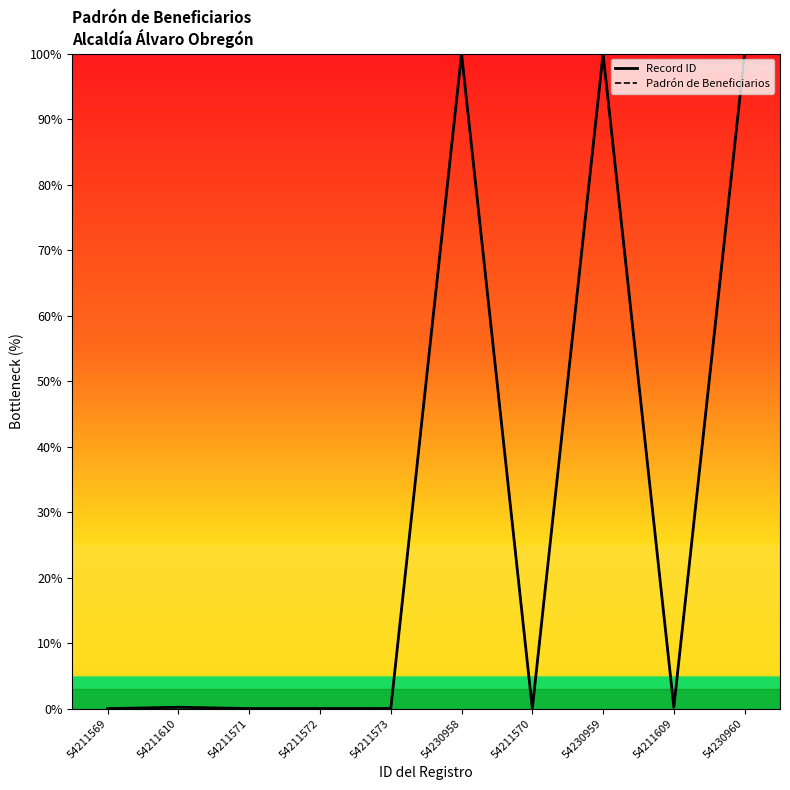

What position from the right is 54211570?

4